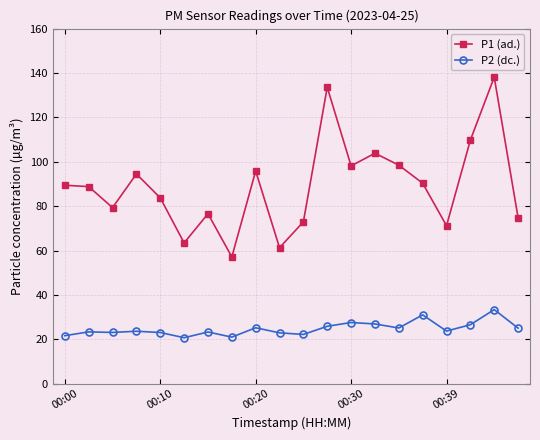

What is the average value of the P1 (ad.) series?

89.1